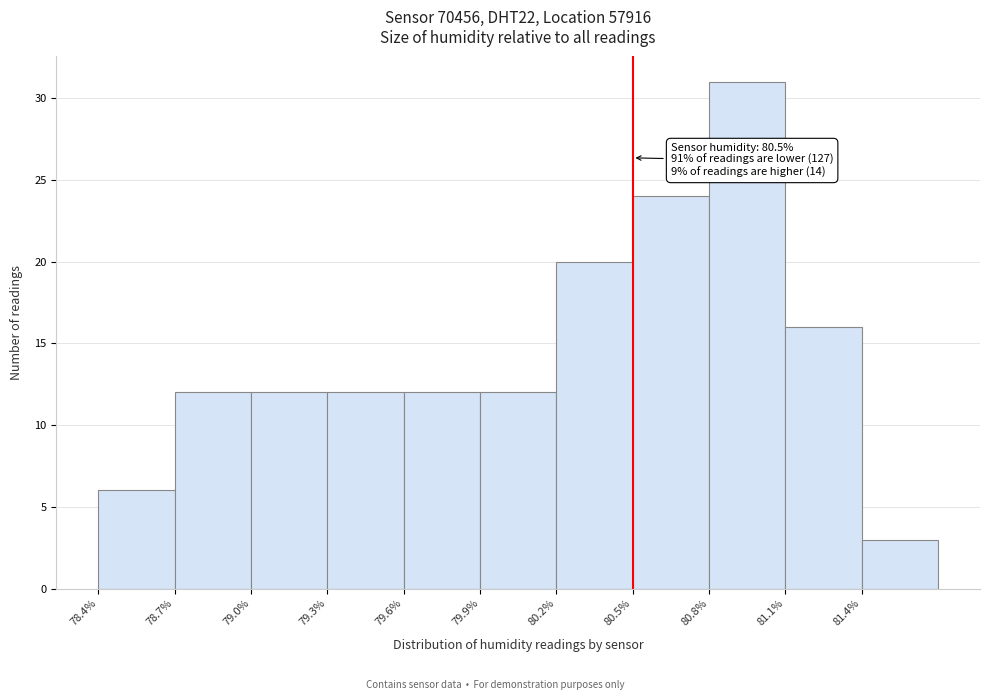

Over which range of the x-axis is the bar tallest?

80.8 to 81.1